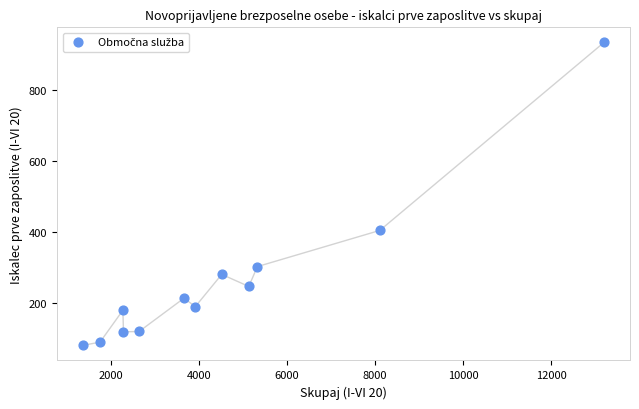

What Y value in the scatter plot is closest to 507?

404